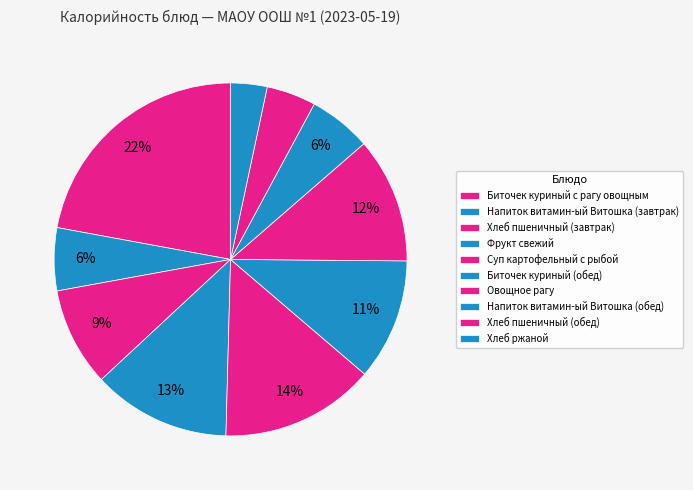

Which slice is the smallest?

Хлеб ржаной